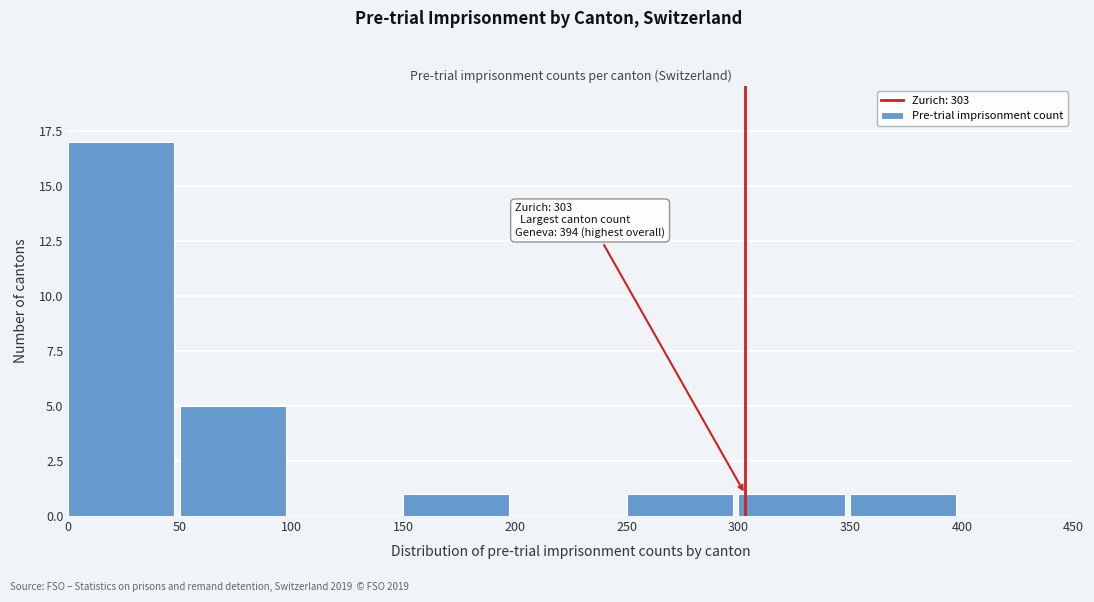

Over which range of the x-axis is the bar tallest?

0 to 50